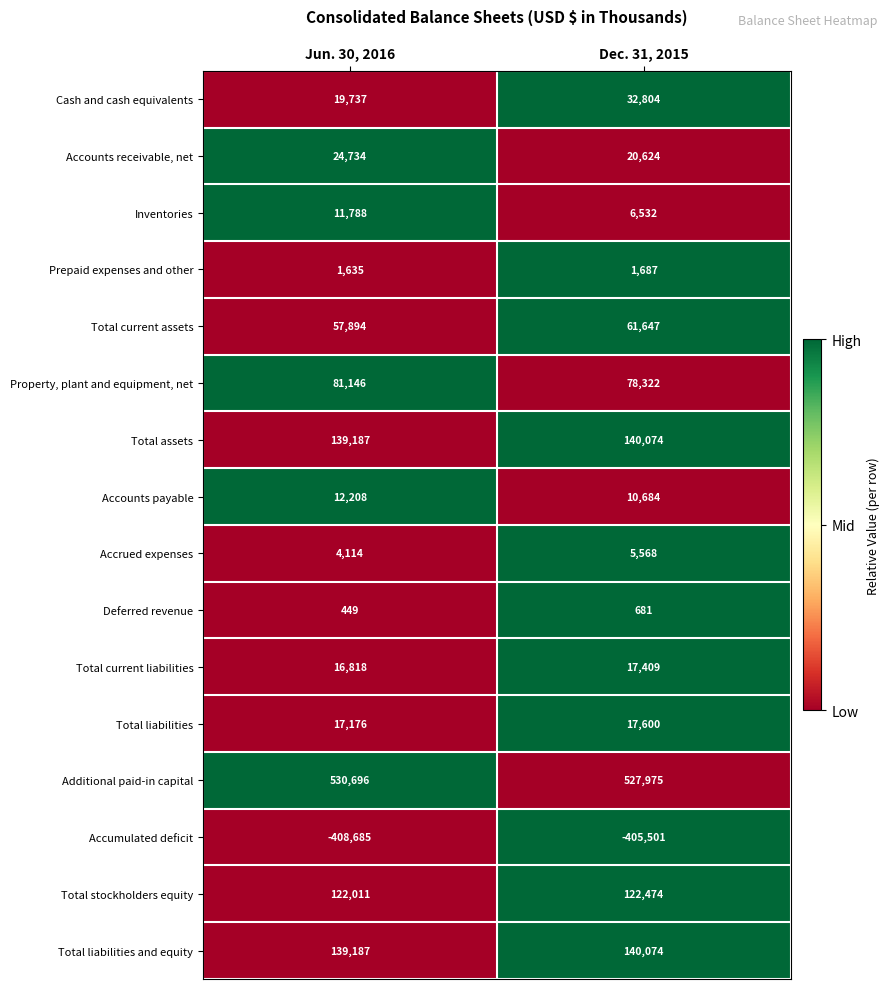

What is the average value of the Accrued expenses series?

4841